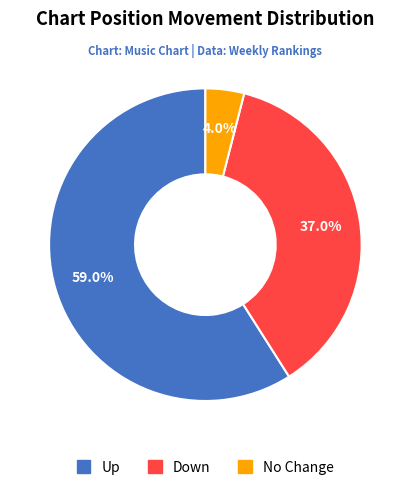

Count the number of slices in the pie.

3